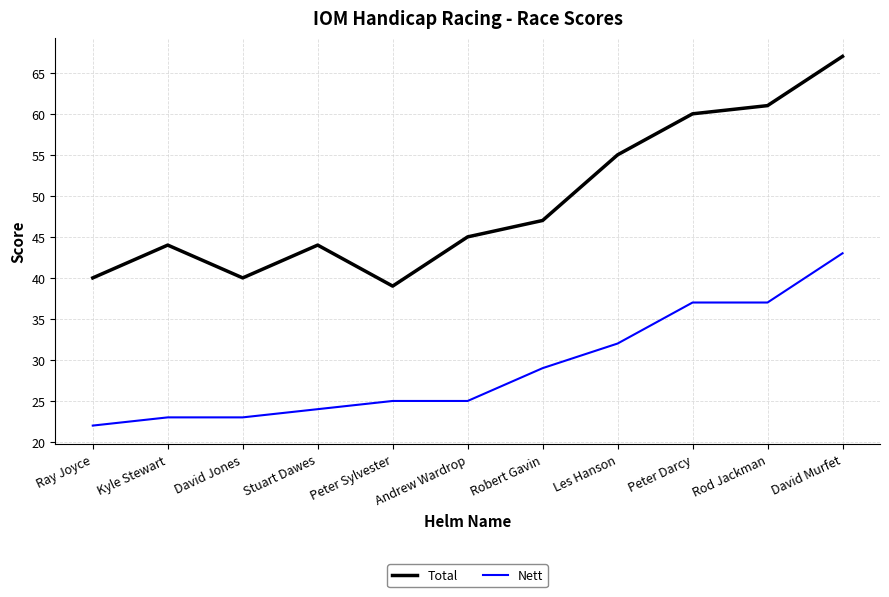

What is the lowest value of the Total series?

39